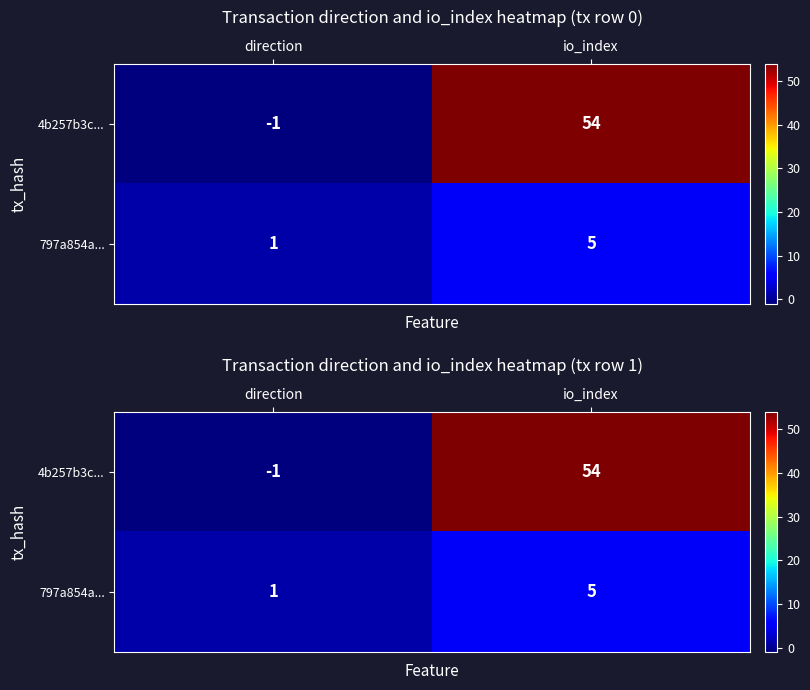

What is the difference between the 4b257b3c... values at io_index and direction?

55